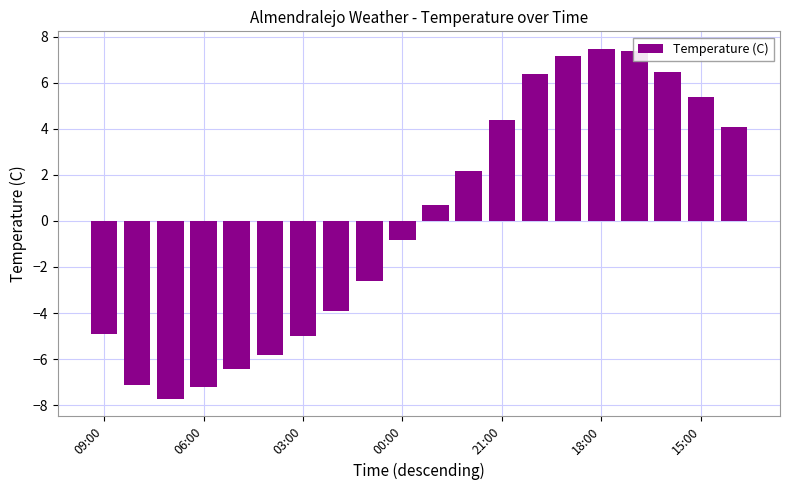

How many values are above zero?

10